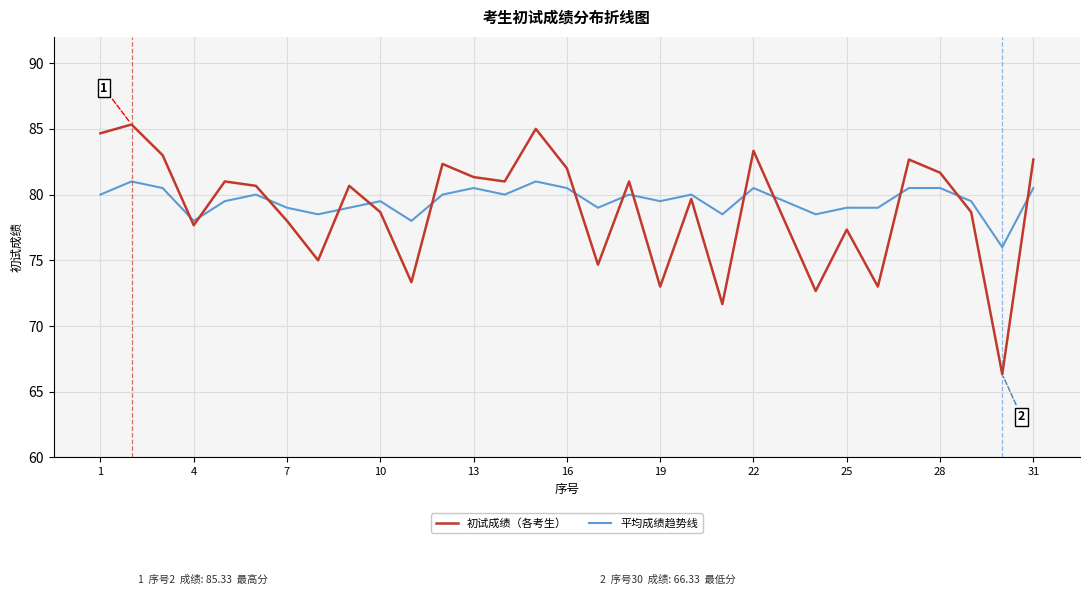

What is the sum of all 平均成绩趋势线 values?

2465.5